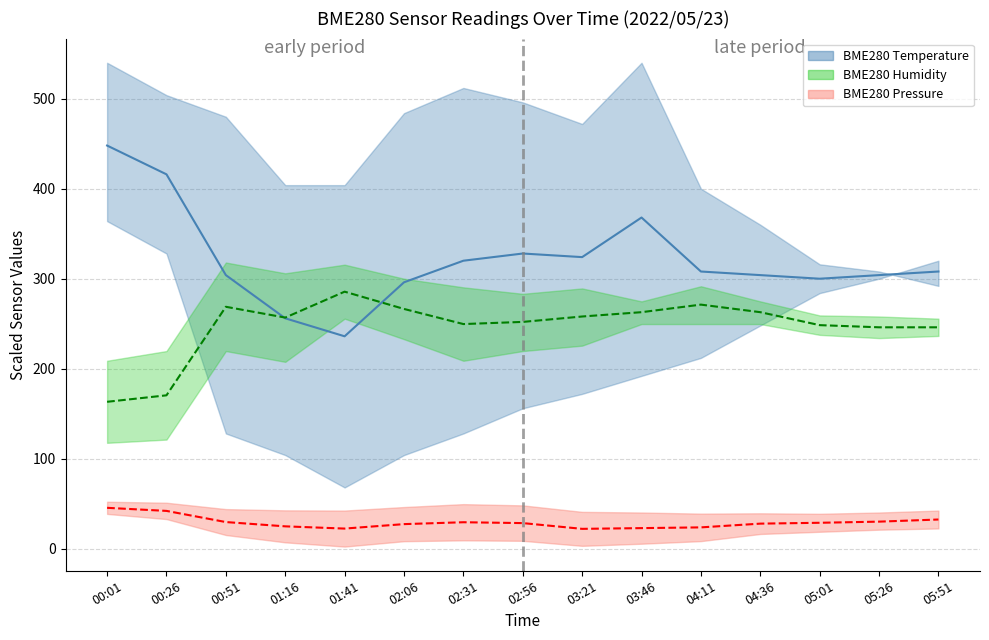

At which category does BME280 Humidity reach its first local peak?

00:51